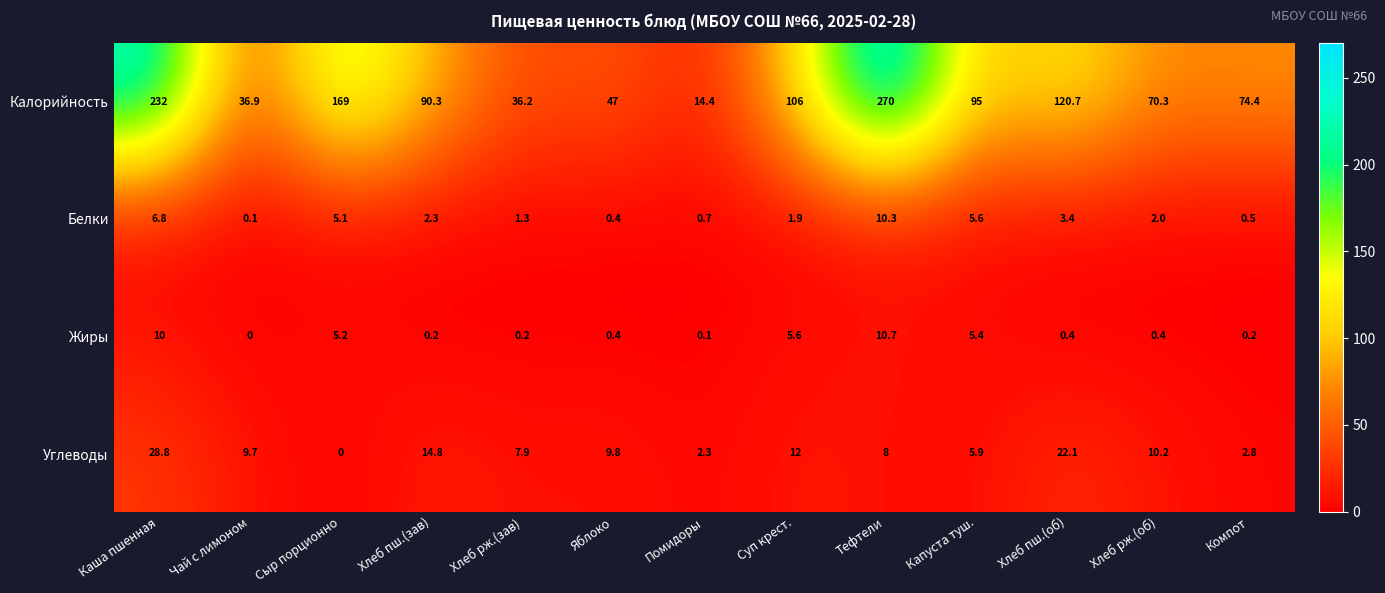

Rank the series by their maximum value, from highest to lowest.

Калорийность, Углеводы, Жиры, Белки